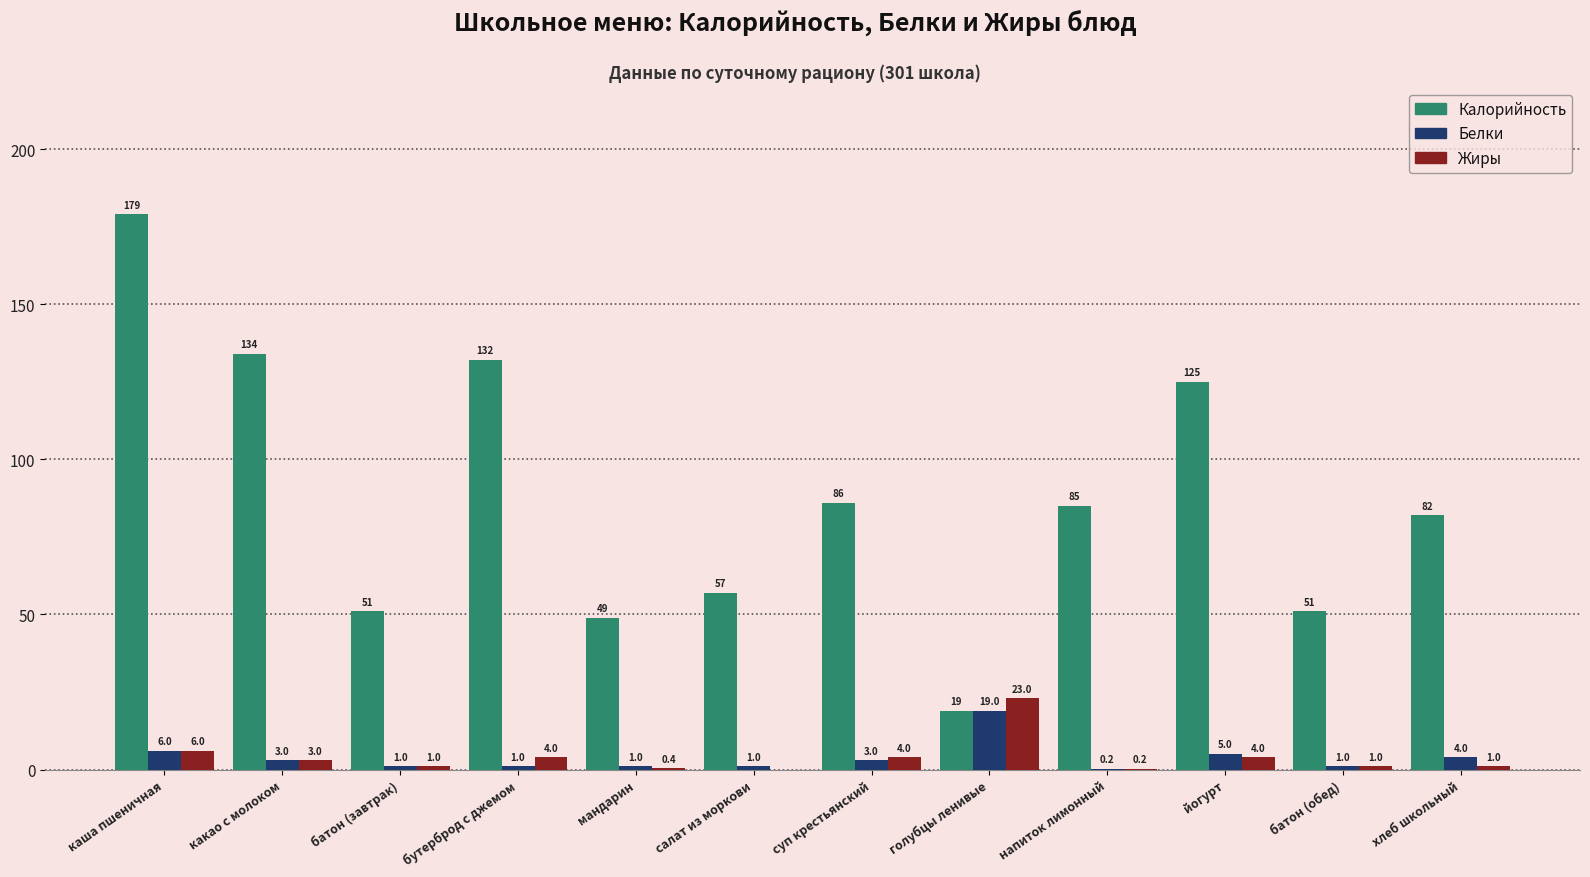

What is the sum of all Белки values?

45.2